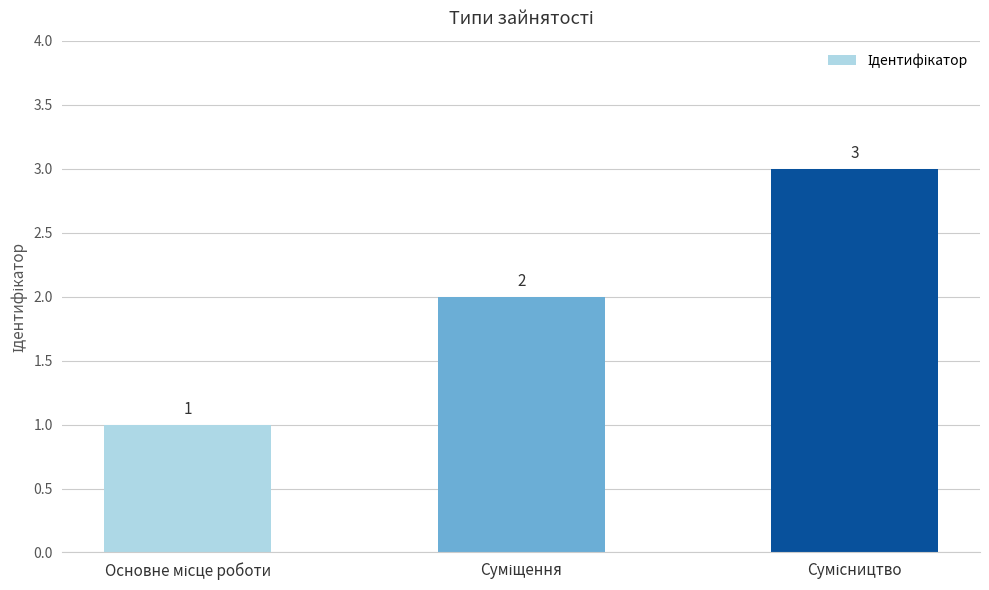

What is the value of the 3rd bar from the left?

3